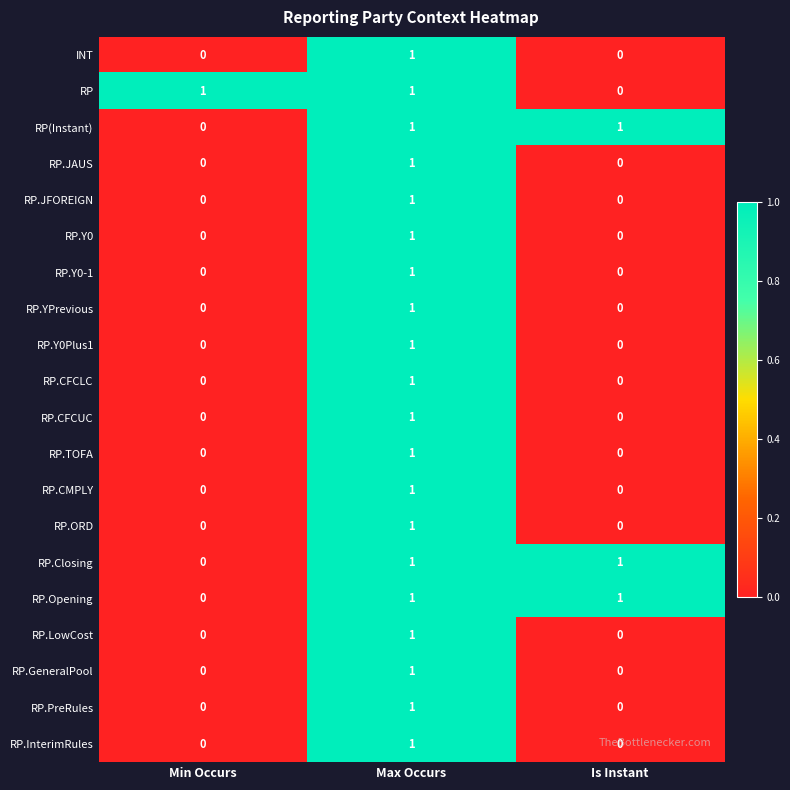

At which label does RP.InterimRules reach its peak?

Max Occurs